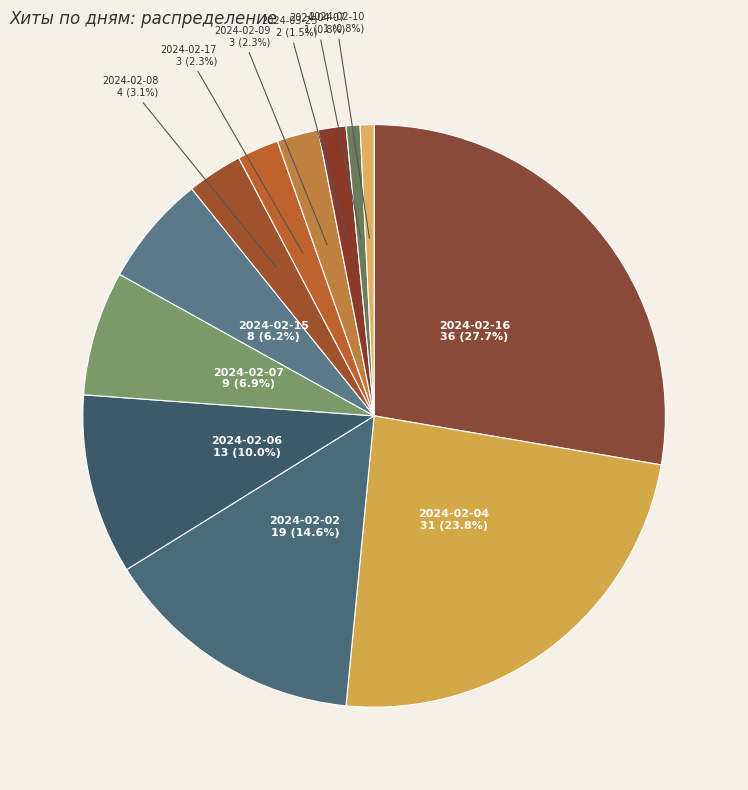

To the nearest percent, what is the combined percentage of 2024-02-09 and 2024-02-10?

3%